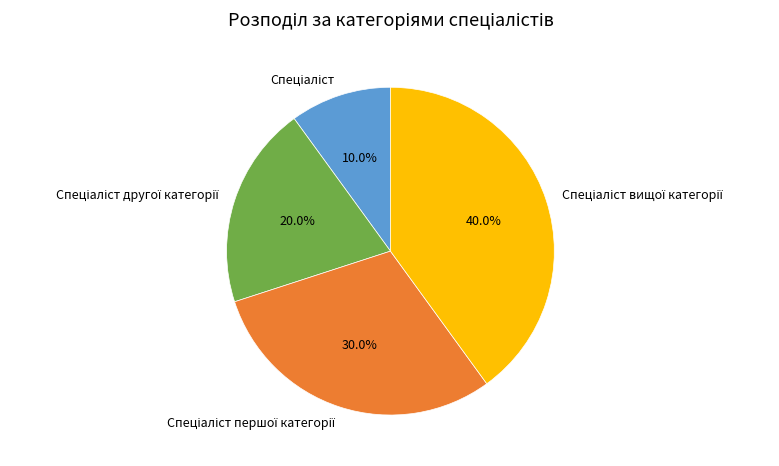

Is there a majority slice in this chart?

No